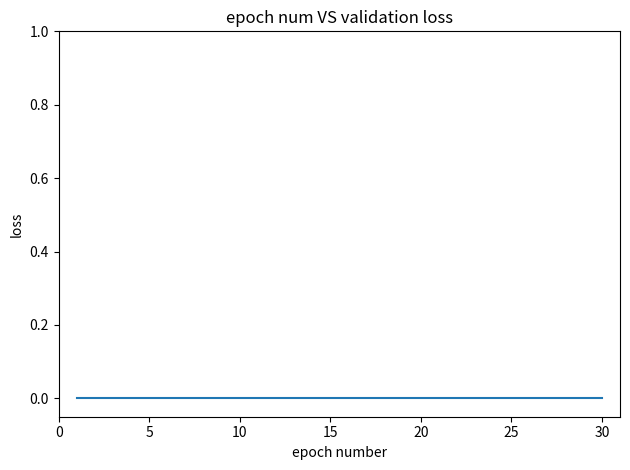

List the labels in order of value, largest first.

30, 29, 28, 27, 26, 25, 24, 23, 22, 21, 20, 19, 18, 17, 16, 15, 14, 13, 12, 11, 10, 9, 8, 7, 6, 5, 4, 3, 2, 1